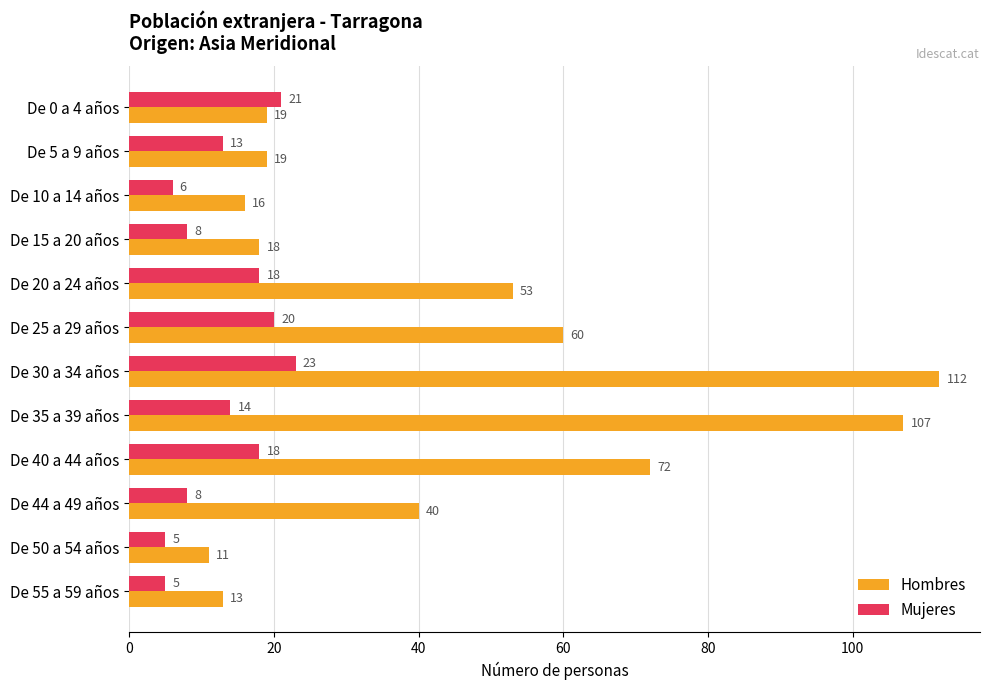

Which series has the widest spread of values?

Hombres